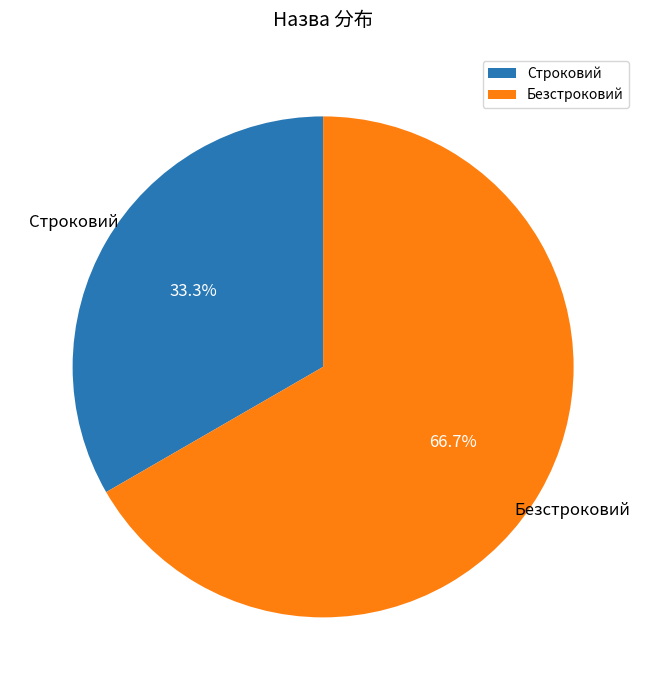

Is the sum of Безстроковий and Строковий greater than half?

Yes